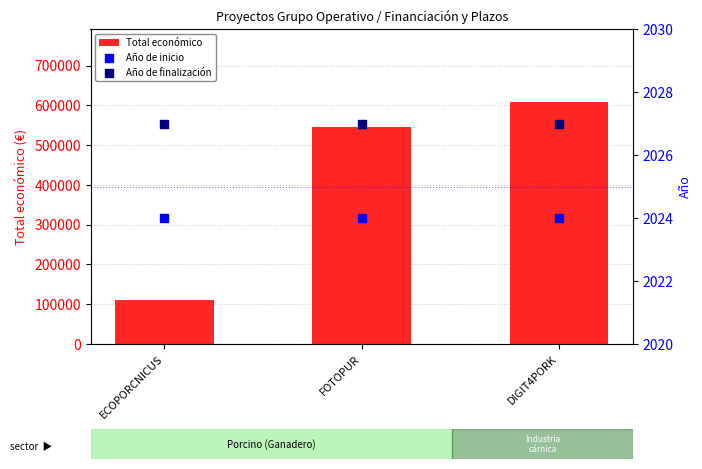

What is the total value across all series at ECOPORCNICUS?

114219